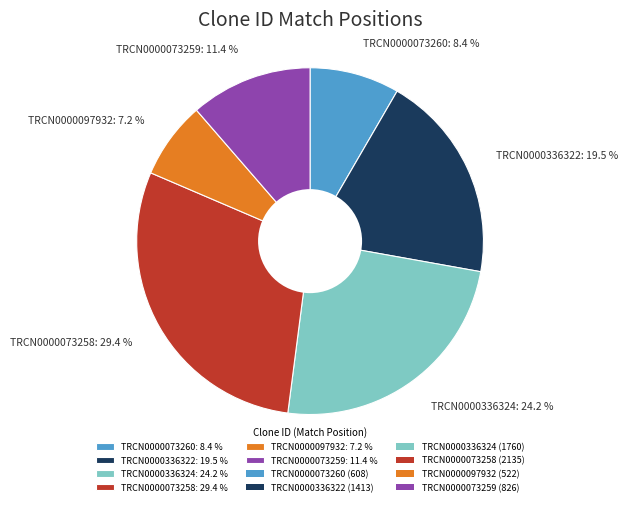

Rank the categories by value from highest to lowest.

TRCN0000073258, TRCN0000336324, TRCN0000336322, TRCN0000073259, TRCN0000073260, TRCN0000097932